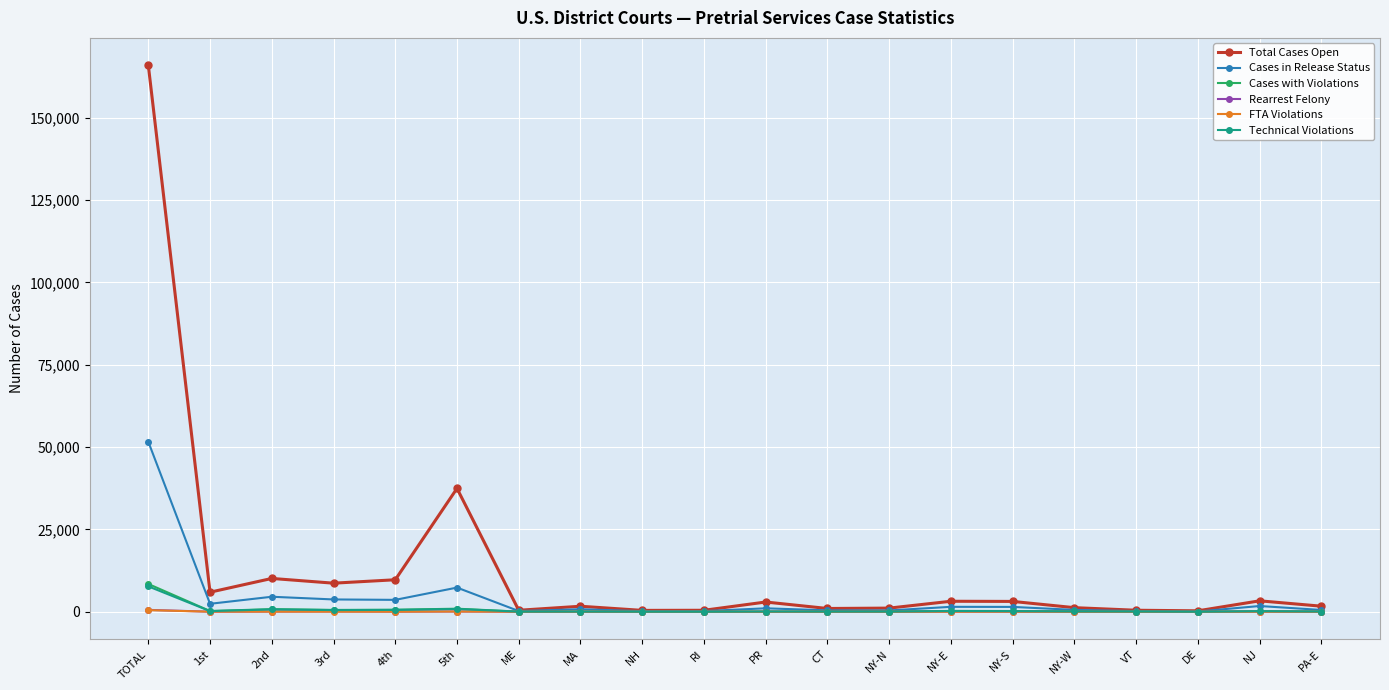

What is the total value across all series at NY-W?

2048